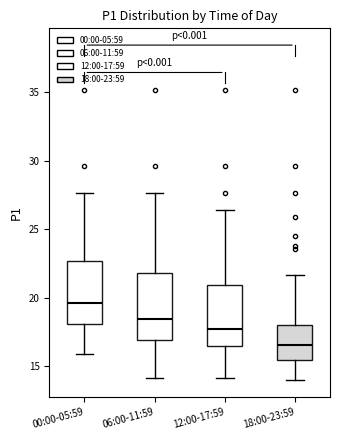

Which box's median line is the lowest?

18:00-23:59